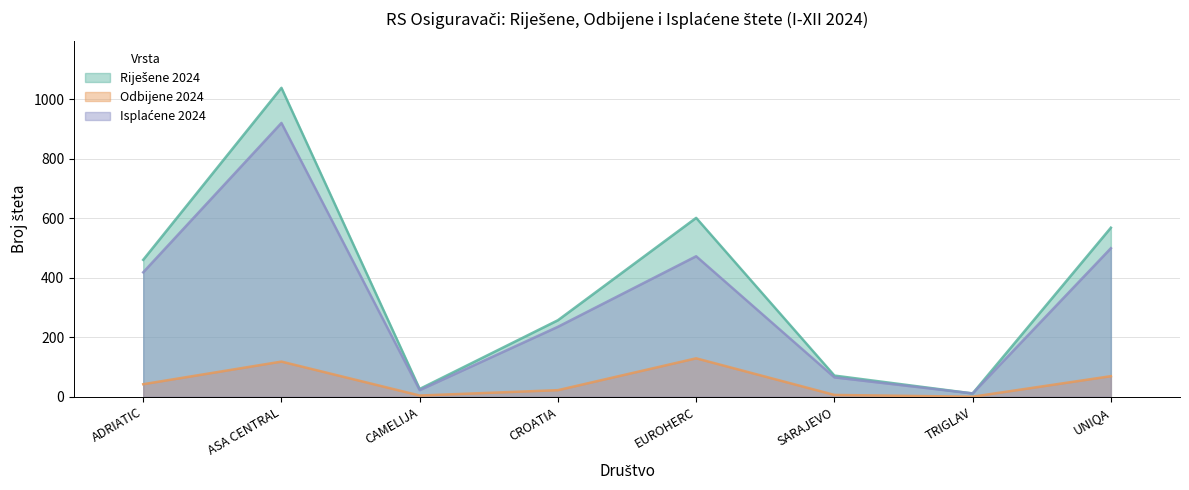

How many lines are shown in the chart?

3